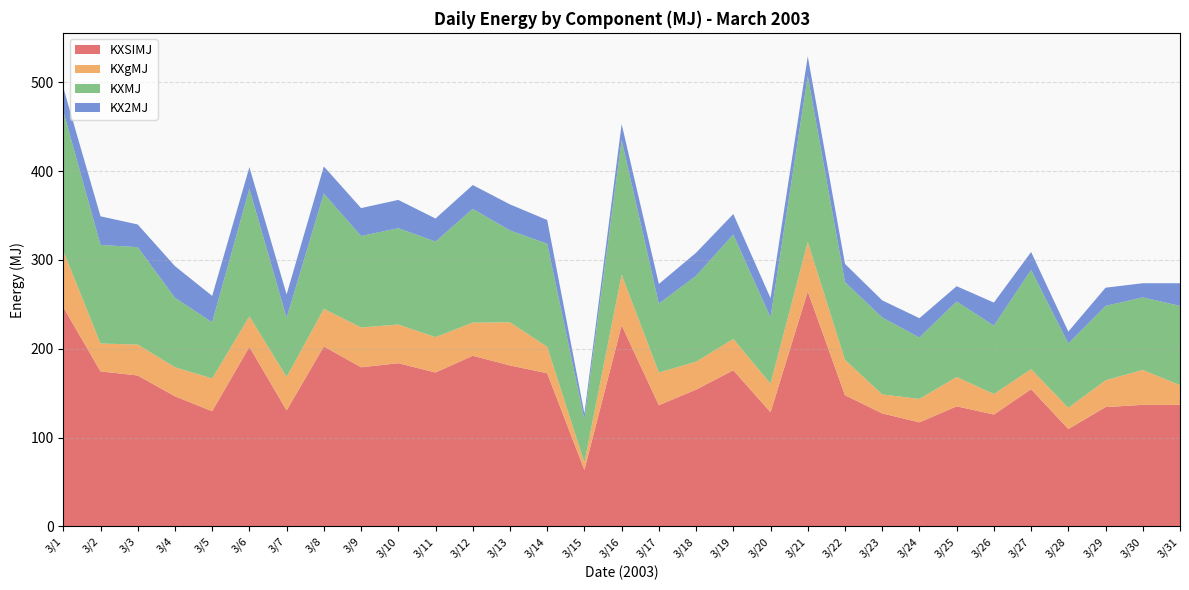

Reading left to right, list all the values displayed in this chart.

KXSIMJ: 3/1=247.0	3/2=174.6	3/3=170.0	3/4=146.5	3/5=129.8	3/6=202.2	3/7=130.6	3/8=202.6	3/9=179.2	3/10=183.8	3/11=173.3	3/12=192.1	3/13=181.3	3/14=172.5	3/15=63.6	3/16=226.5	3/17=136.5	3/18=154.0	3/19=175.8	3/20=128.5	3/21=264.6	3/22=147.8	3/23=127.3	3/24=117.2	3/25=135.2	3/26=126.0	3/27=154.5	3/28=109.7	3/29=134.4	3/30=136.9	3/31=136.9
KXgMJ: 3/1=63.2	3/2=31.4	3/3=34.7	3/4=32.7	3/5=36.8	3/6=34.3	3/7=37.7	3/8=42.3	3/9=44.8	3/10=43.5	3/11=39.8	3/12=37.3	3/13=48.6	3/14=29.7	3/15=8.4	3/16=56.9	3/17=36.8	3/18=31.4	3/19=35.2	3/20=32.2	3/21=55.7	3/22=39.8	3/23=21.3	3/24=26.4	3/25=33.1	3/26=23.0	3/27=22.6	3/28=23.9	3/29=30.1	3/30=39.3	3/31=22.2
KXMJ: 3/1=157.4	3/2=110.9	3/3=109.7	3/4=78.3	3/5=63.2	3/6=143.6	3/7=66.6	3/8=129.8	3/9=103.0	3/10=108.4	3/11=107.6	3/12=128.1	3/13=103.4	3/14=116.0	3/15=48.6	3/16=151.5	3/17=77.4	3/18=96.7	3/19=117.6	3/20=74.5	3/21=186.7	3/22=87.5	3/23=86.7	3/24=69.1	3/25=85.0	3/26=77.0	3/27=111.8	3/28=72.4	3/29=83.7	3/30=81.6	3/31=89.2
KX2MJ: 3/1=26.4	3/2=32.2	3/3=25.5	3/4=35.6	3/5=29.7	3/6=24.3	3/7=26.4	3/8=30.6	3/9=31.4	3/10=31.8	3/11=26.0	3/12=26.8	3/13=29.3	3/14=26.8	3/15=6.7	3/16=18.0	3/17=22.2	3/18=26.0	3/19=23.0	3/20=21.8	3/21=22.2	3/22=20.5	3/23=19.3	3/24=21.8	3/25=17.2	3/26=26.0	3/27=20.1	3/28=13.4	3/29=20.5	3/30=15.9	3/31=25.5